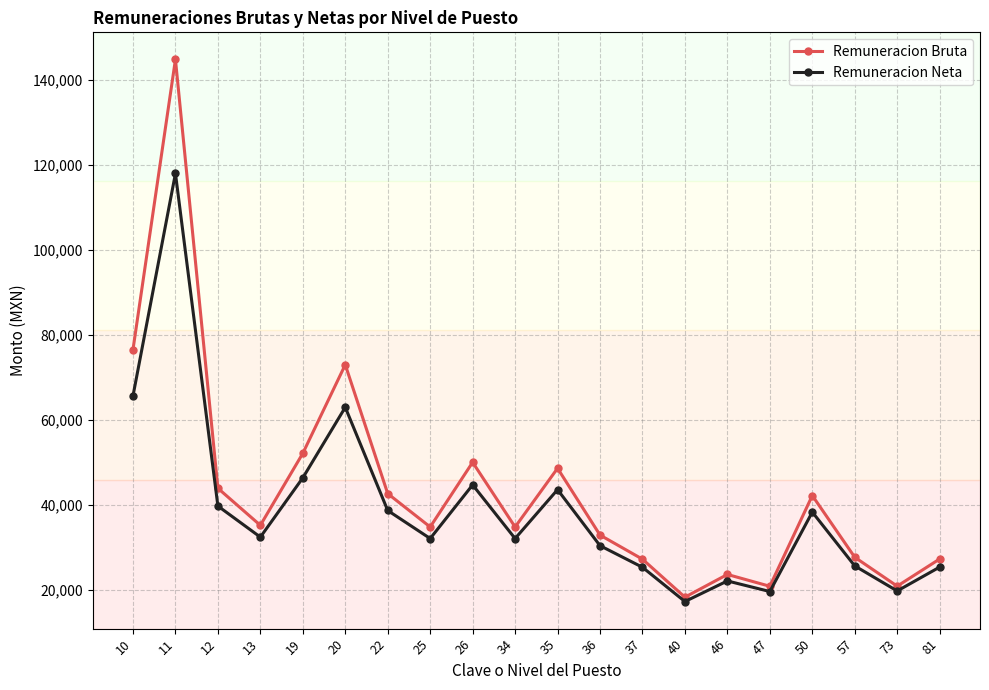

At which category is the sum across all series the highest?

11